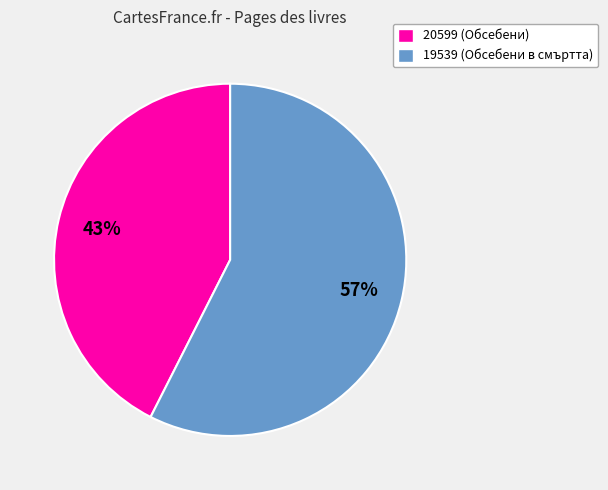

How many segments does this pie chart have?

2